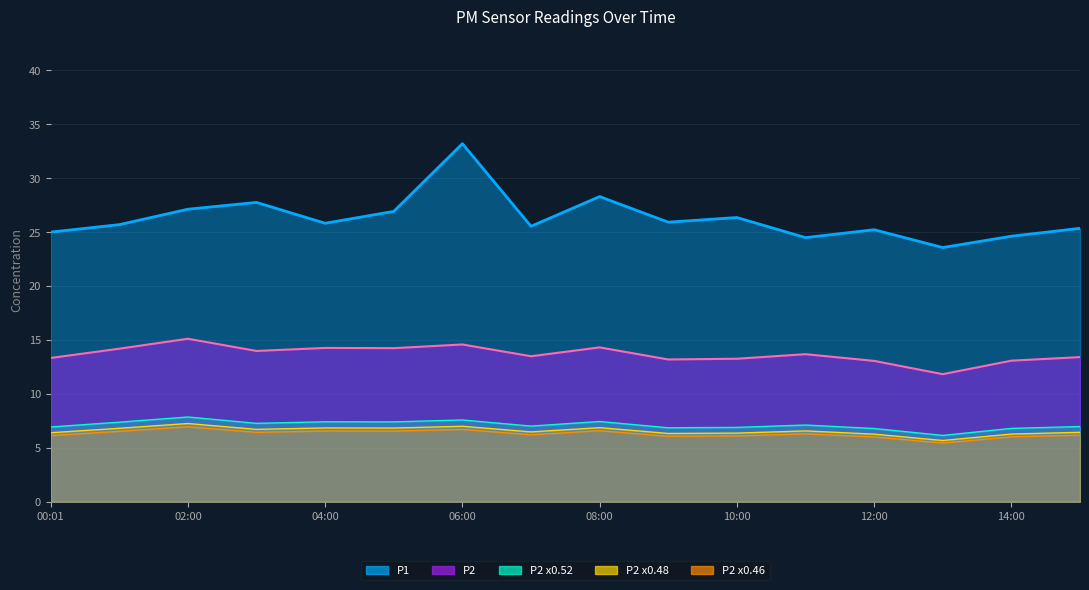

Which series has the widest spread of values?

P1